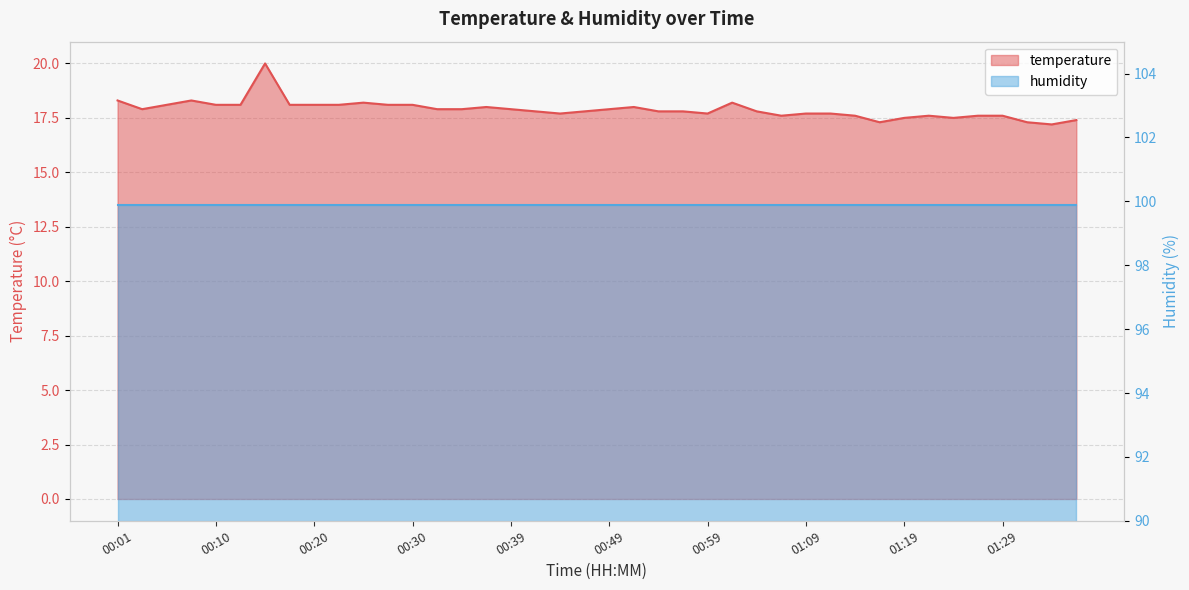

Reading left to right, transcribe all the data shown in this chart.

00:01=18.3	00:03=17.9	00:05=18.1	00:08=18.3	00:10=18.1	00:13=18.1	00:15=20.0	00:18=18.1	00:20=18.1	00:22=18.1	00:25=18.2	00:27=18.1	00:30=18.1	00:32=17.9	00:35=17.9	00:37=18.0	00:39=17.9	00:42=17.8	00:44=17.7	00:47=17.8	00:49=17.9	00:52=18.0	00:54=17.8	00:57=17.8	00:59=17.7	01:01=18.2	01:04=17.8	01:06=17.6	01:09=17.7	01:11=17.7	01:14=17.6	01:16=17.3	01:19=17.5	01:21=17.6	01:24=17.5	01:27=17.6	01:29=17.6	01:32=17.3	01:34=17.2	01:36=17.4